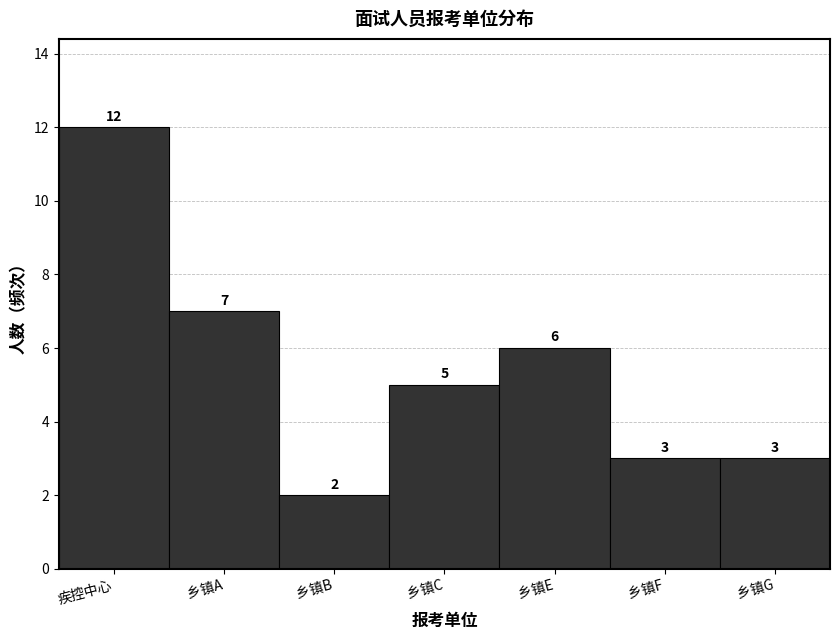

Reading left to right, what are all the values shown in this chart?

疾控中心=12	乡镇A=7	乡镇B=2	乡镇C=5	乡镇E=6	乡镇F=3	乡镇G=3